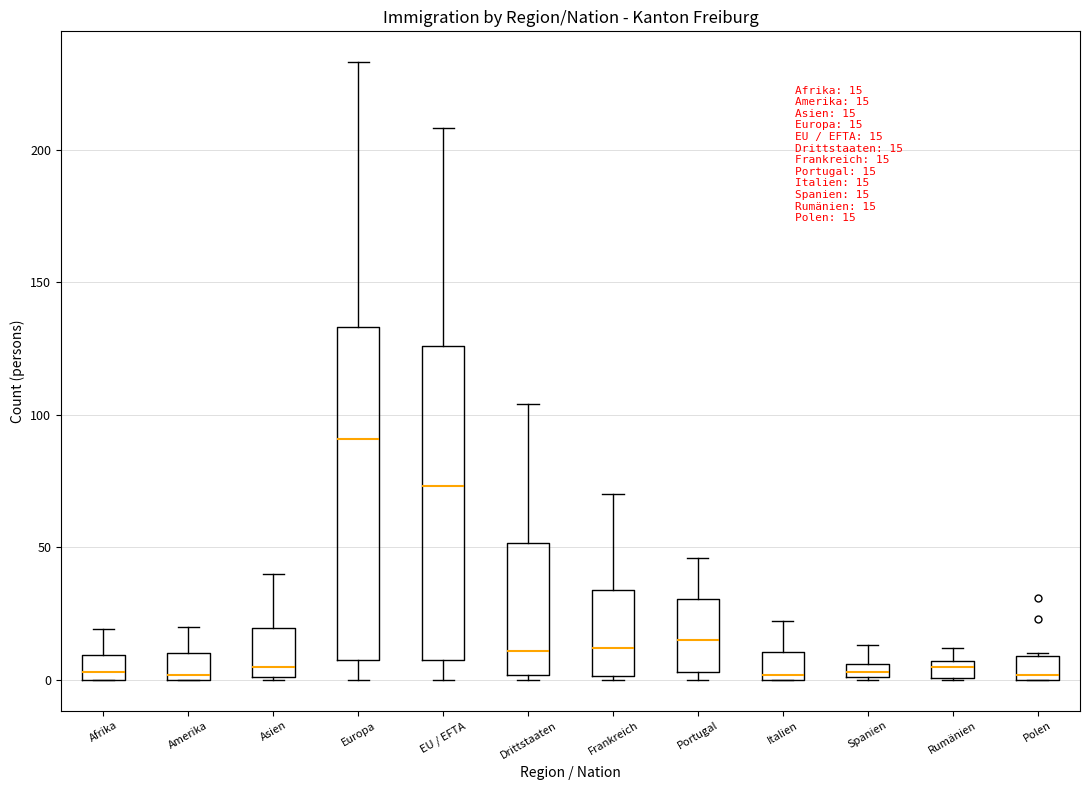

Comparing the boxes themselves (not the whiskers), which one is the tallest?

Europa